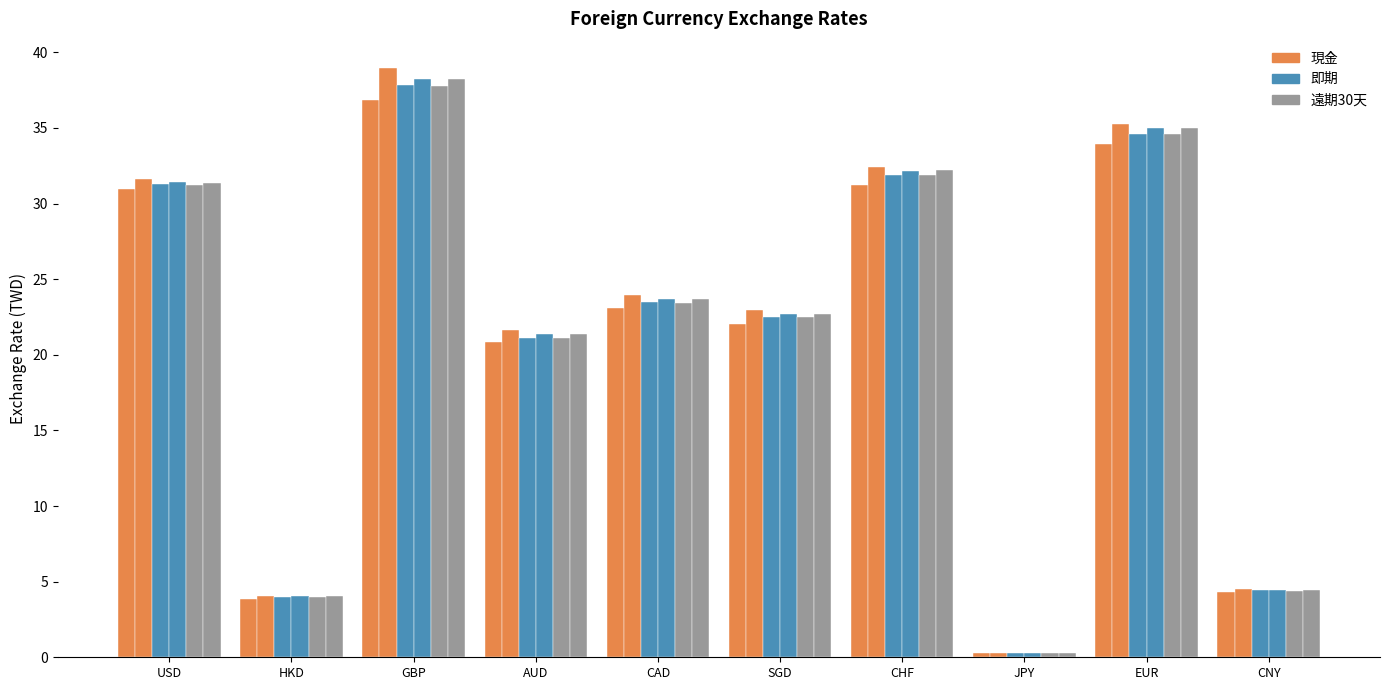

Which series changed the most between GBP and CHF?

現金(賣出)